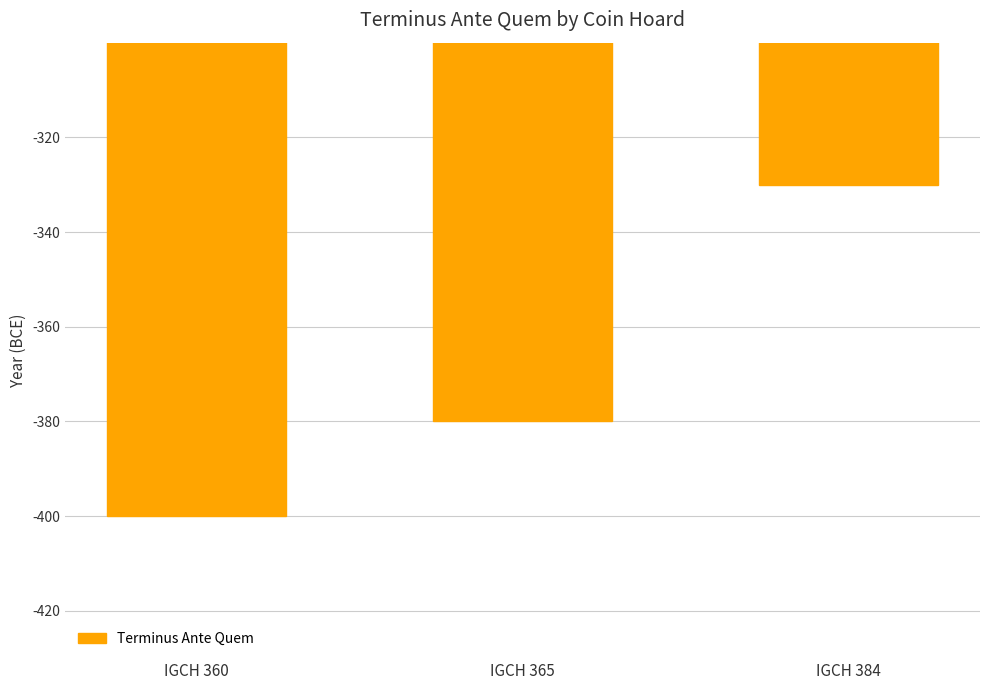

Reading left to right, what are all the values shown in this chart?

IGCH 360=-400	IGCH 365=-380	IGCH 384=-330